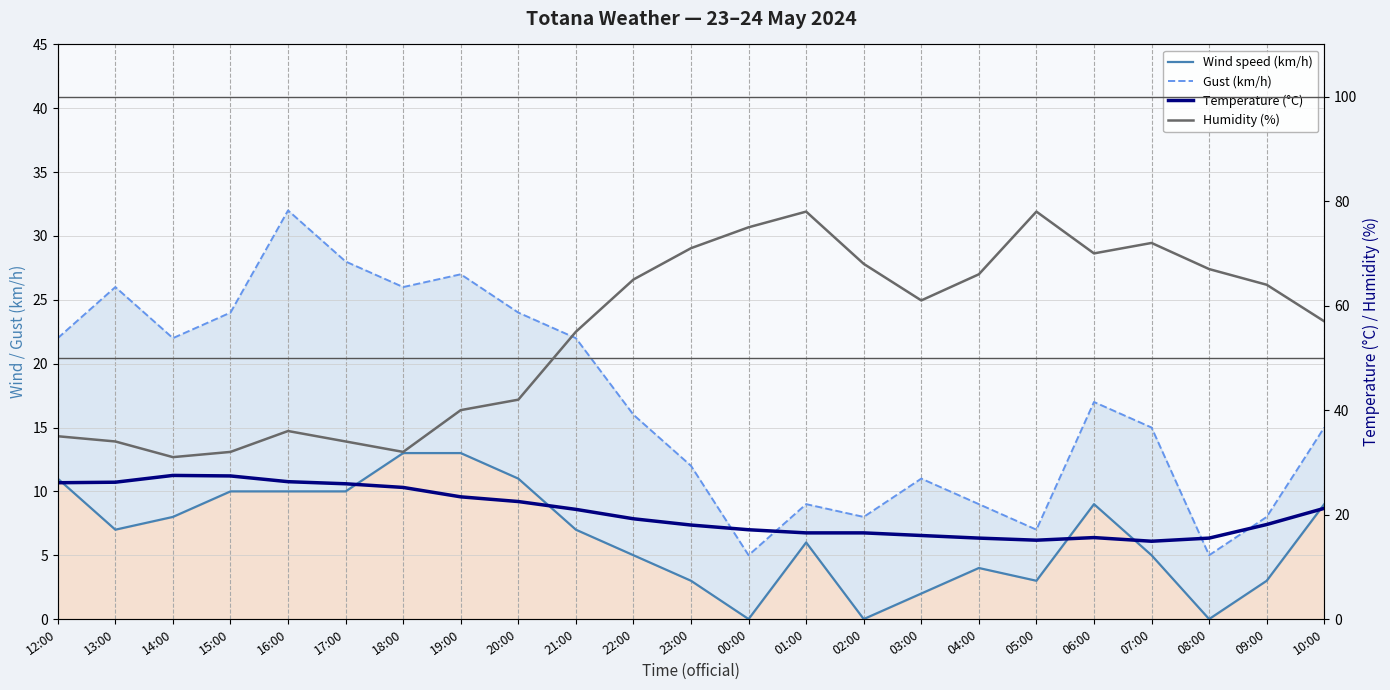

What value does the Temperature (°C) series have at 01:00?

16.5